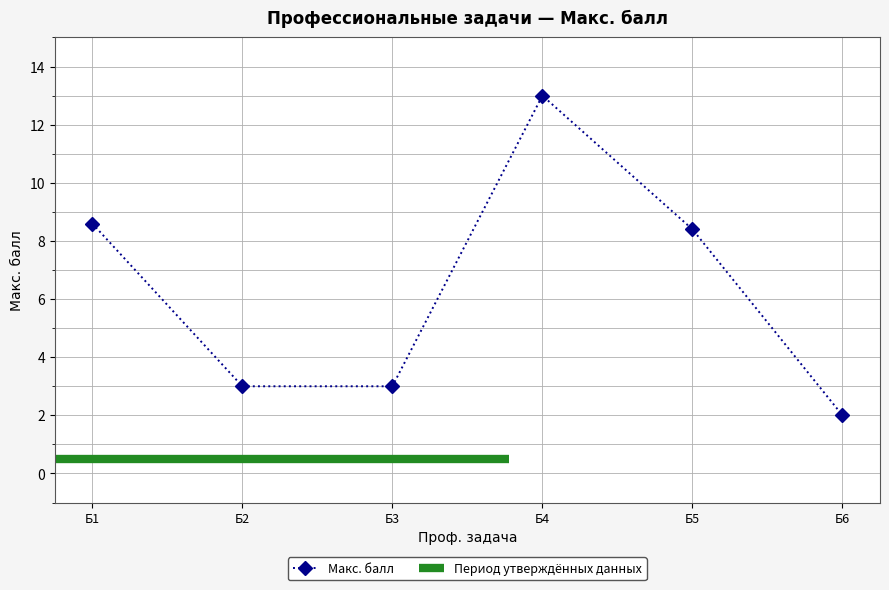

Where does the Макс. балл series first go above 8?

Б1